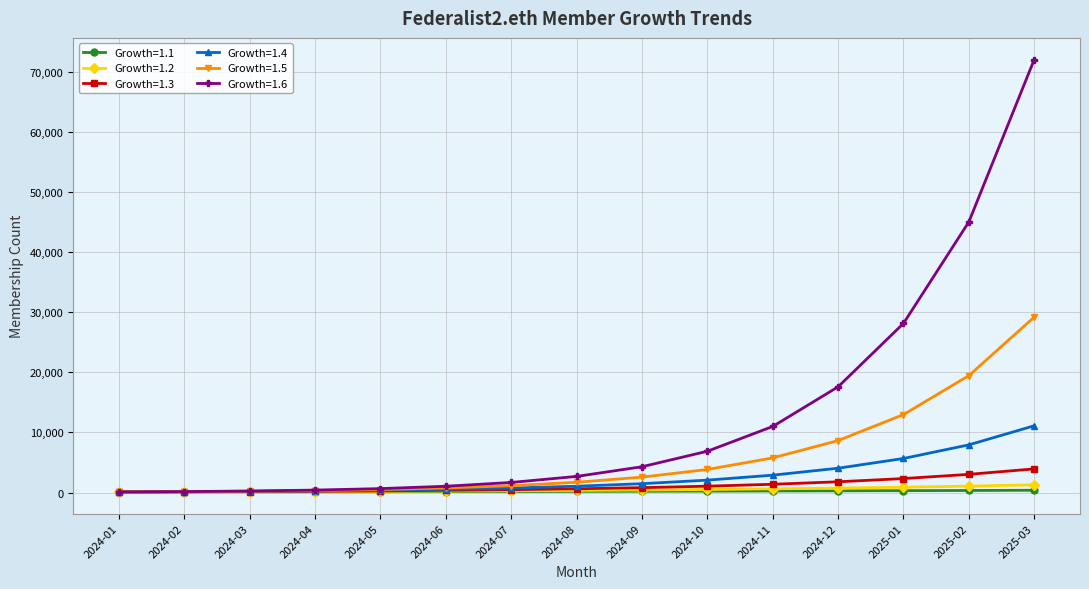

Rank the series by their maximum value, from highest to lowest.

Growth=1.6, Growth=1.5, Growth=1.4, Growth=1.3, Growth=1.2, Growth=1.1